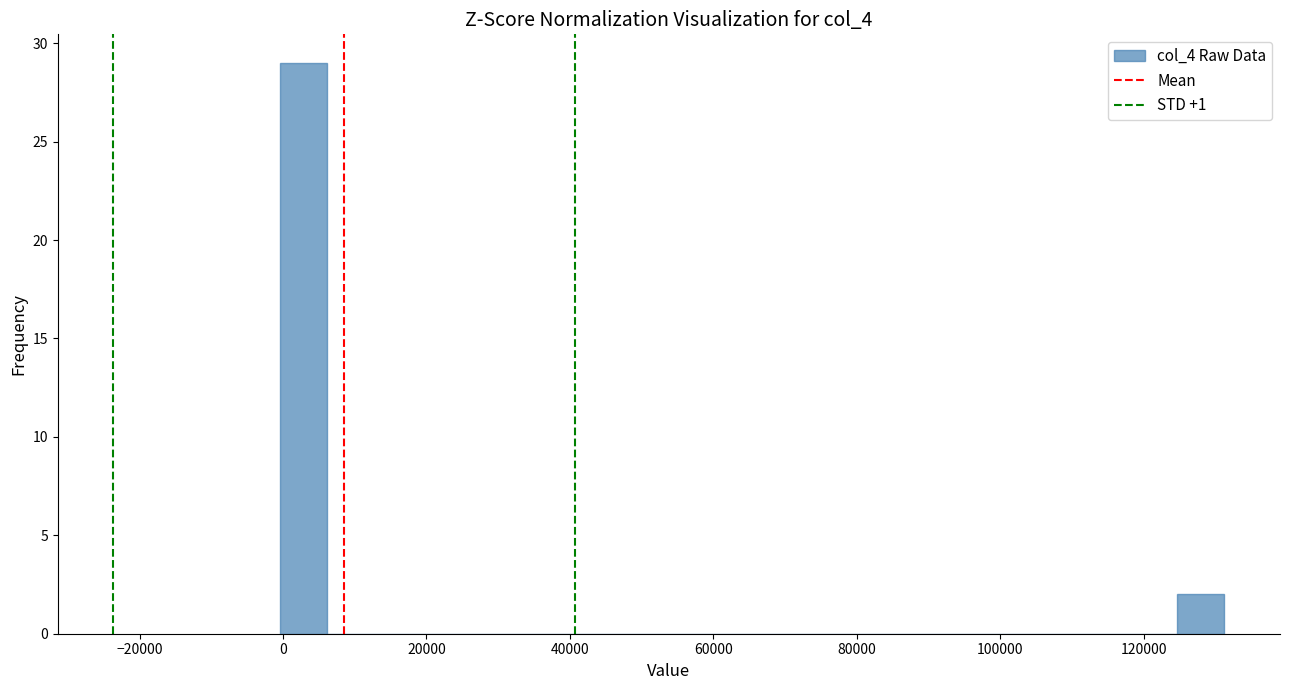

Around what value on the x-axis is the tallest bar? Give the approximate position of its centre, as read against the axis.

2000